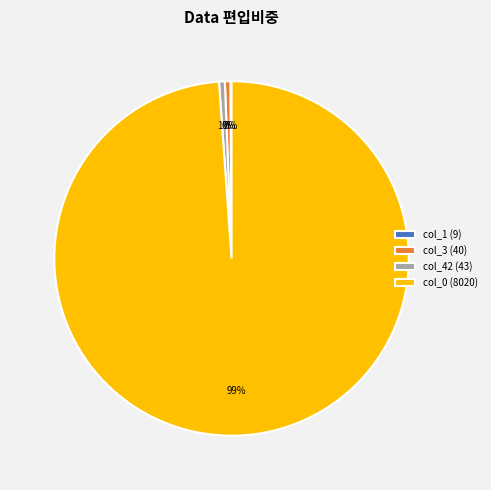

Which slice is the largest?

col_0 (8020)